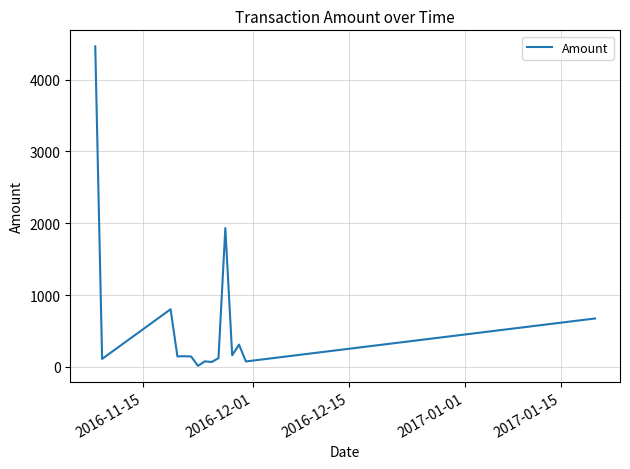

What is the difference between the maximum and minimum values?

4451.1